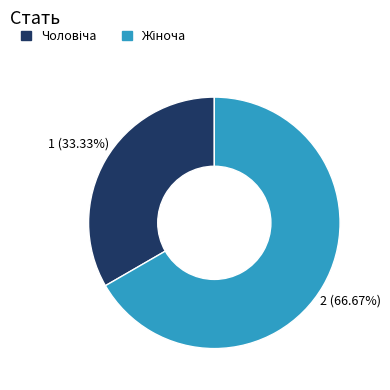

Is there any slice that represents more than half of the pie?

Yes